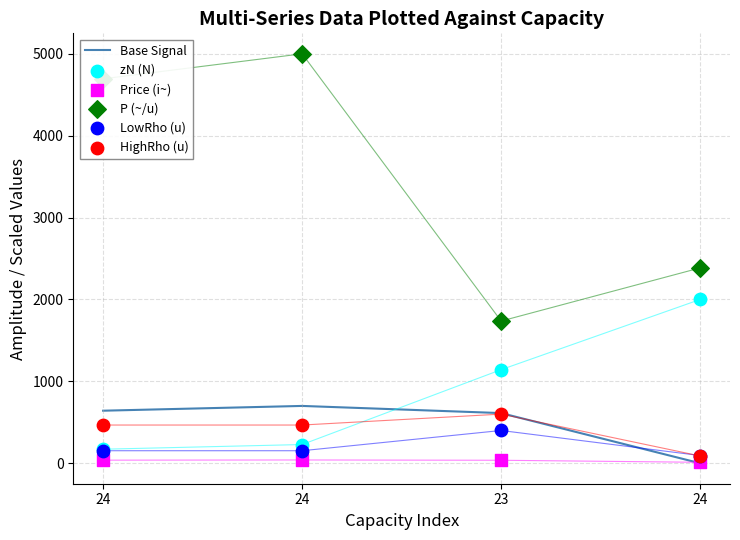

Which series reaches the maximum Y coordinate?

P (~/u)